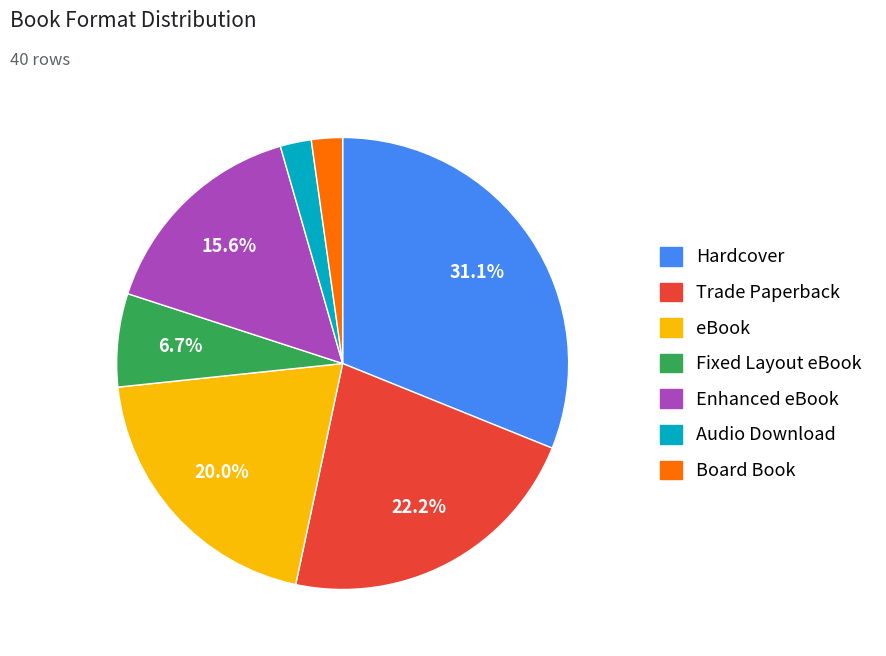

How many segments does this pie chart have?

7